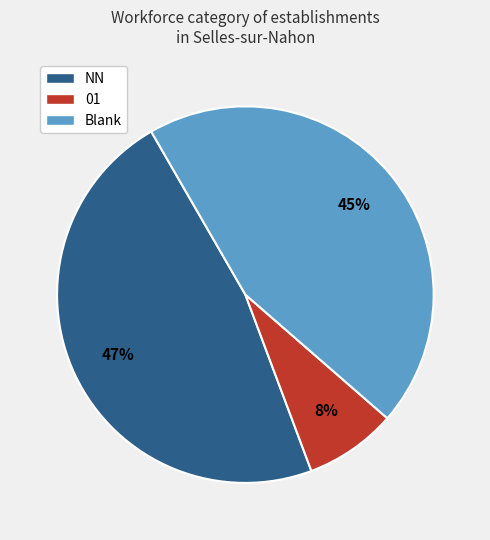

Combined, do NN and Blank account for over 50%?

Yes